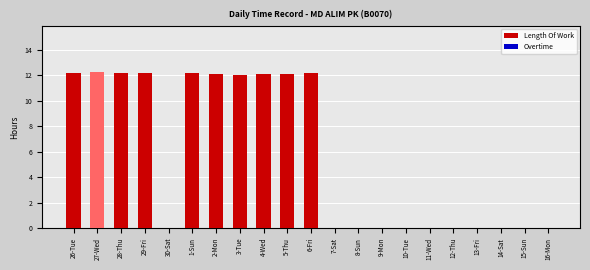

What is the difference between the second highest and second lowest values in the Length Of Work series?

12.2